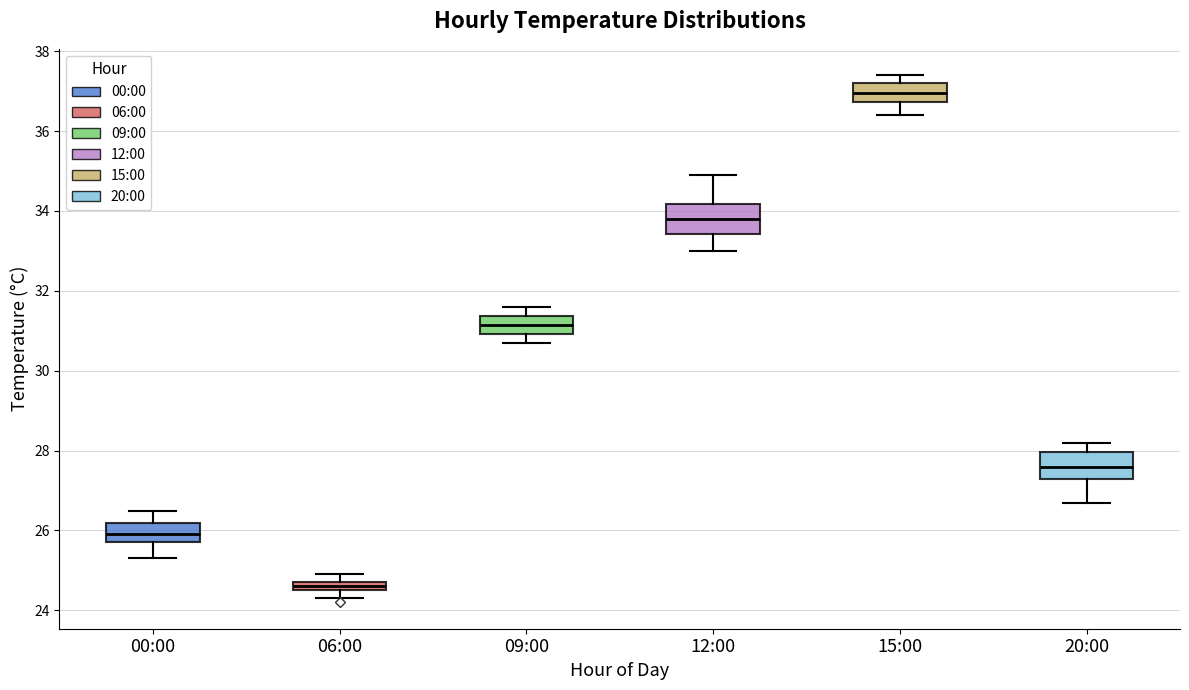

Where does the median line of the box for 15:00 sit on the y-axis? The values are not printed on the chart, so give them approximately, as read against the axis.

37.0